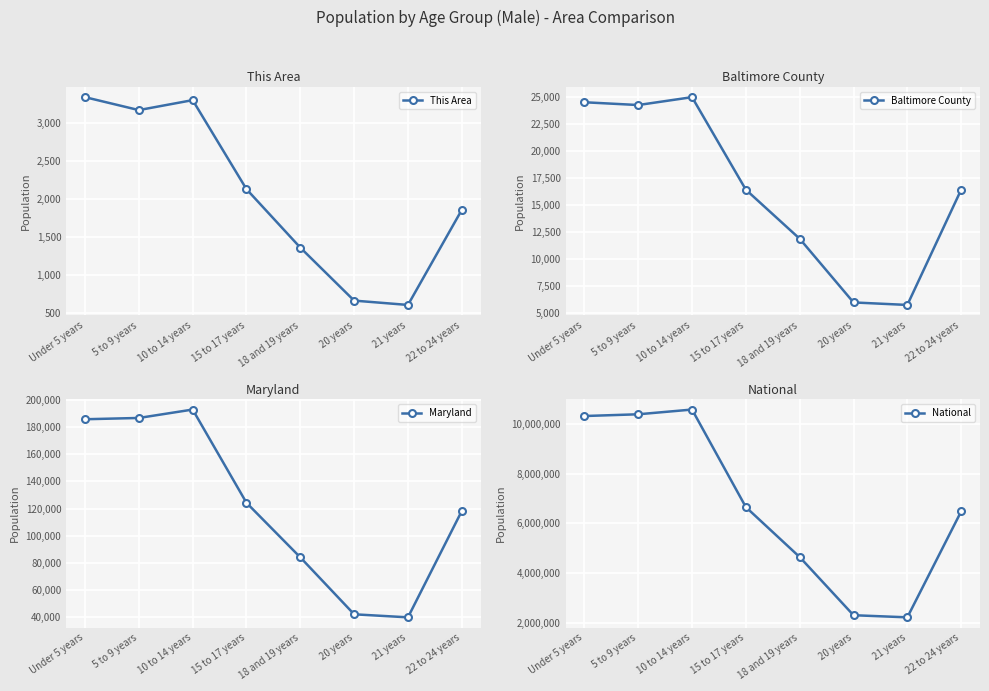

What position from the left is 15 to 17 years?

4